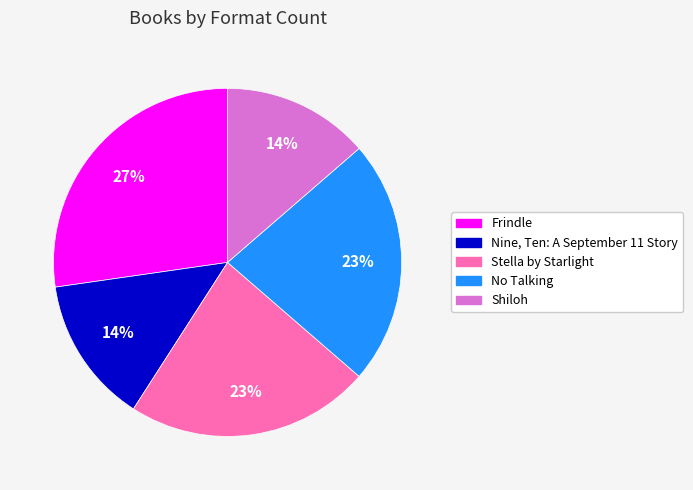

Is there a majority slice in this chart?

No